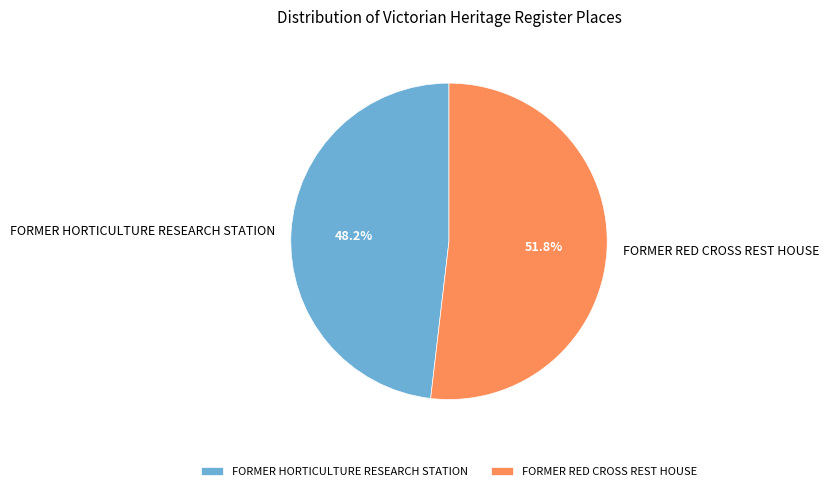

What percentage is the FORMER HORTICULTURE RESEARCH STATION slice, to the nearest percent?

48%